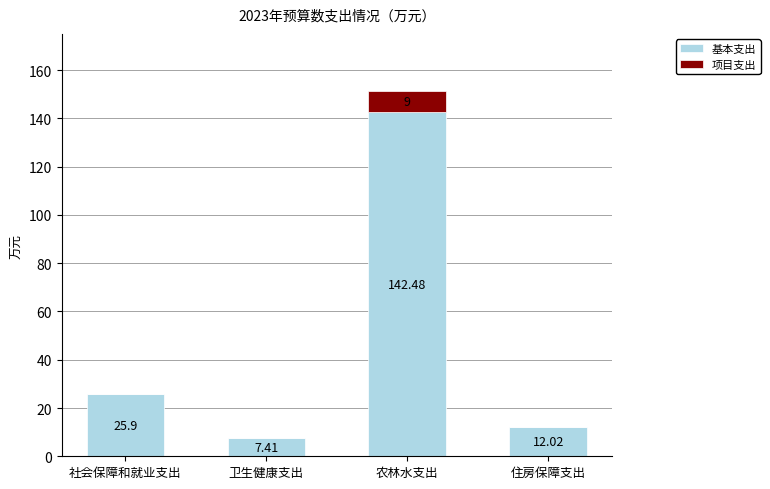

Where is 基本支出 nearest to the value 74?

社会保障和就业支出